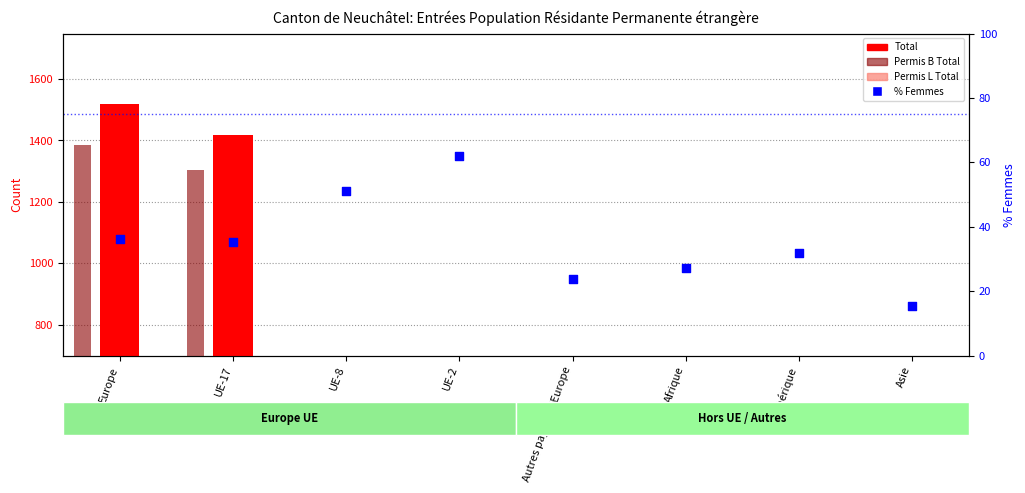

What are all the series names shown in the legend?

Total, Permis B Total, Permis L Total, % Femmes